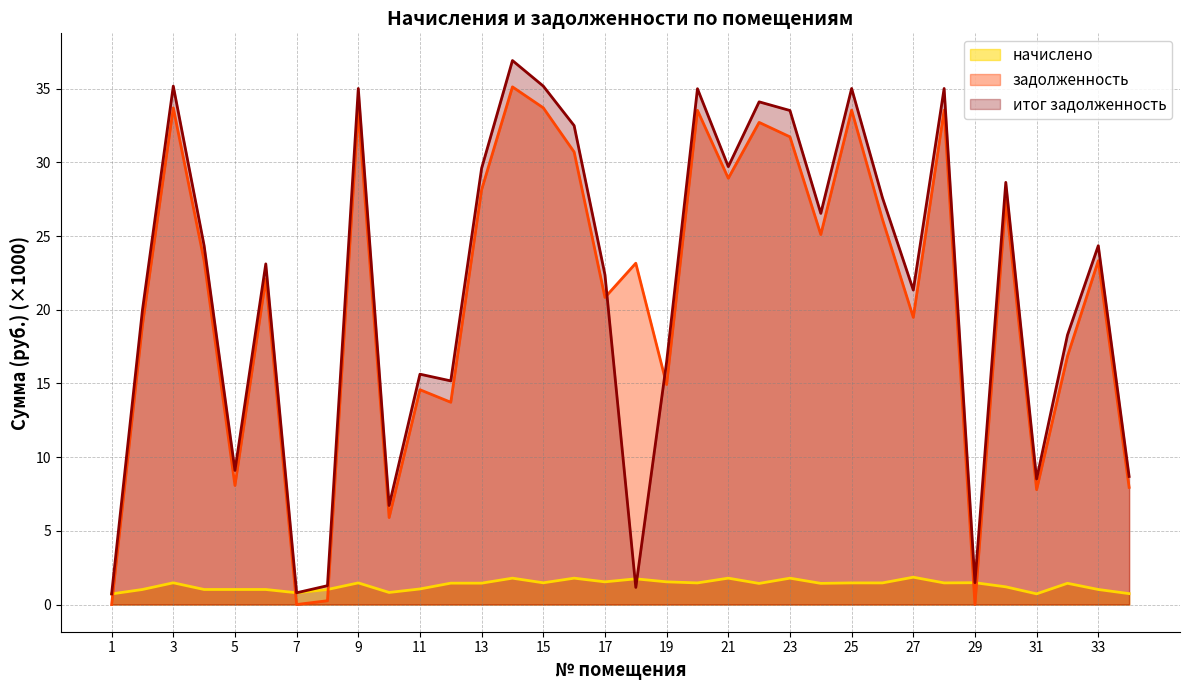

How many distinct data groups are displayed?

3